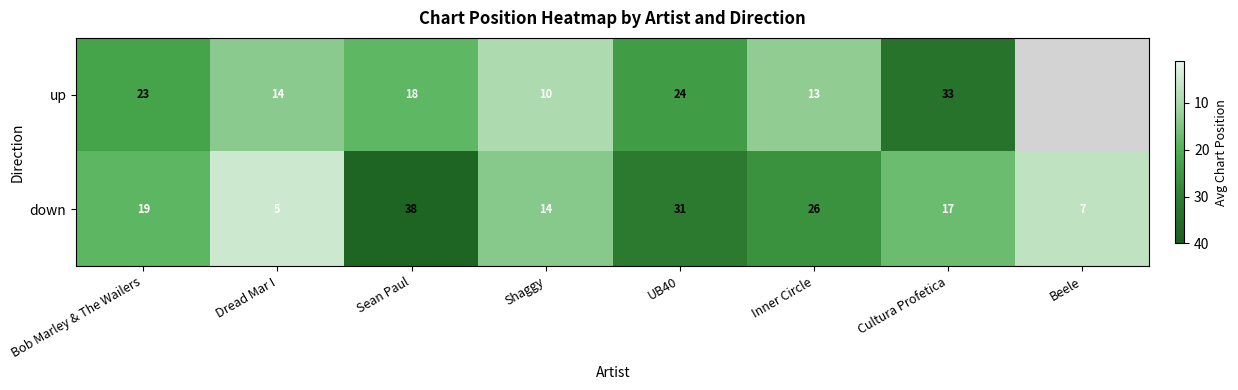

The value of down at UB40 is 50.2. True or false?

False